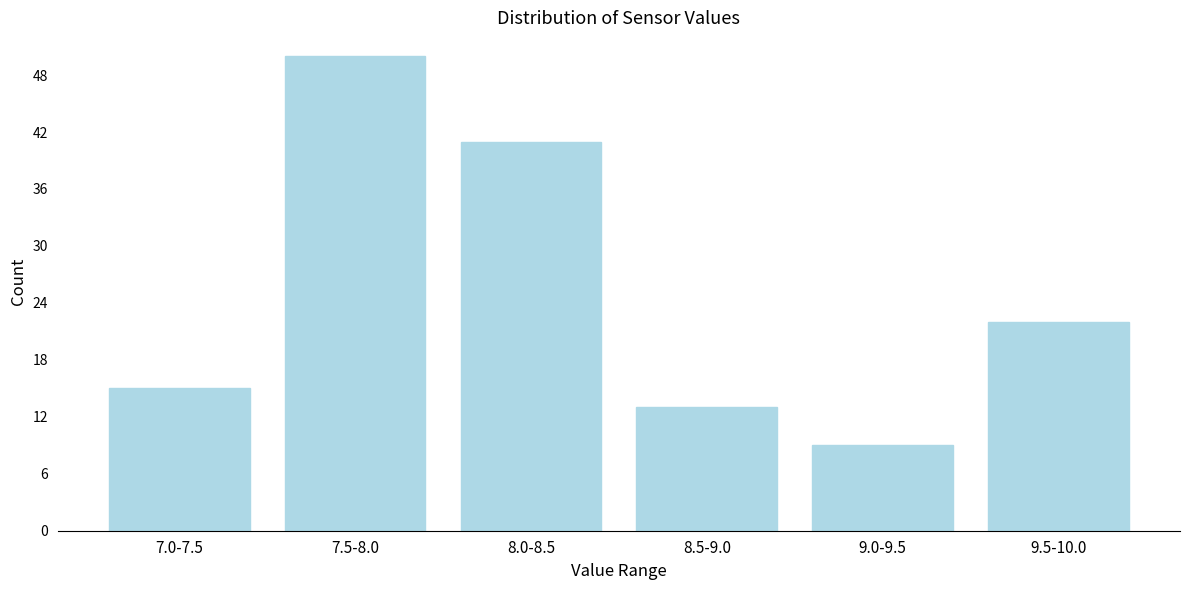

Reading left to right, list all the values displayed in this chart.

7.0-7.5=15	7.5-8.0=50	8.0-8.5=41	8.5-9.0=13	9.0-9.5=9	9.5-10.0=22